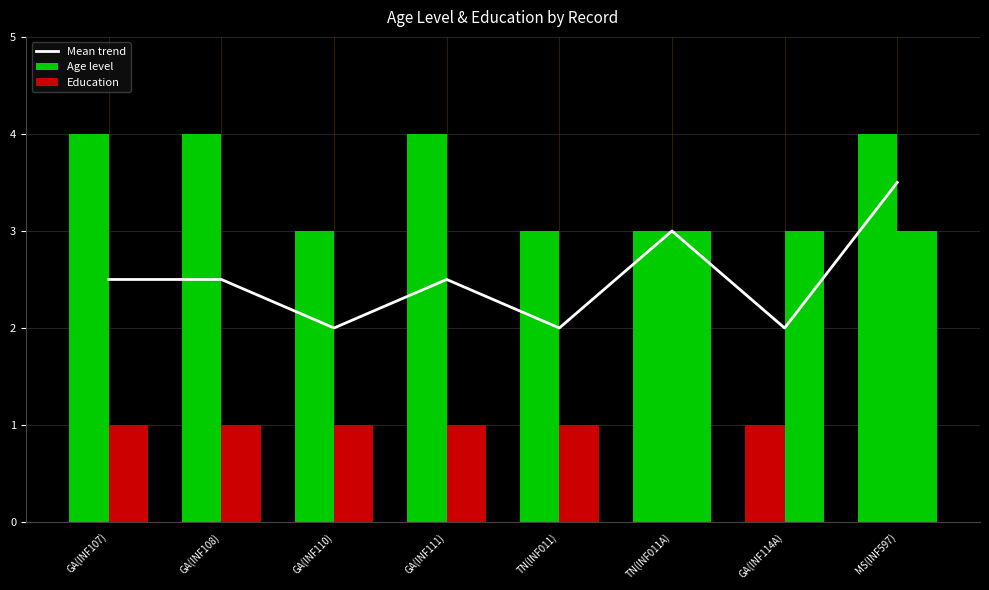

Which category has the highest value in the Age level series?

GA(INF107)